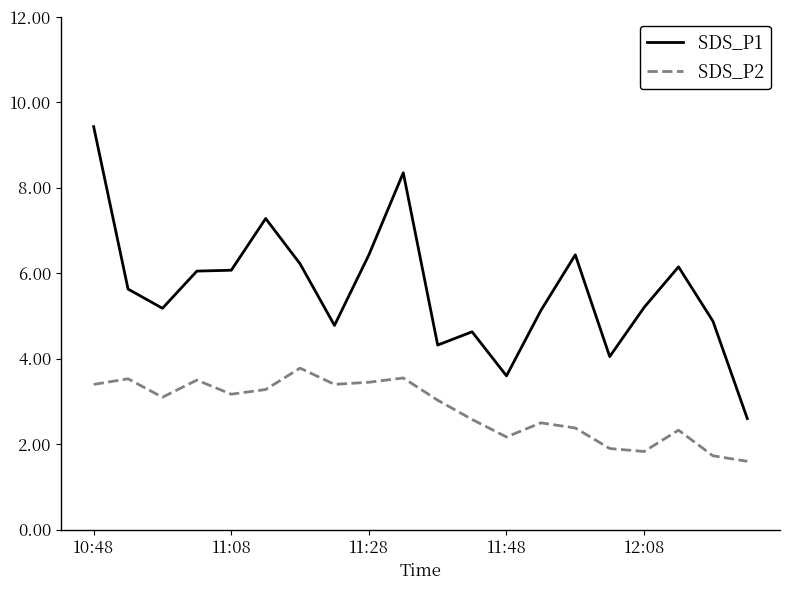

What is the highest value of the SDS_P2 series?

3.8